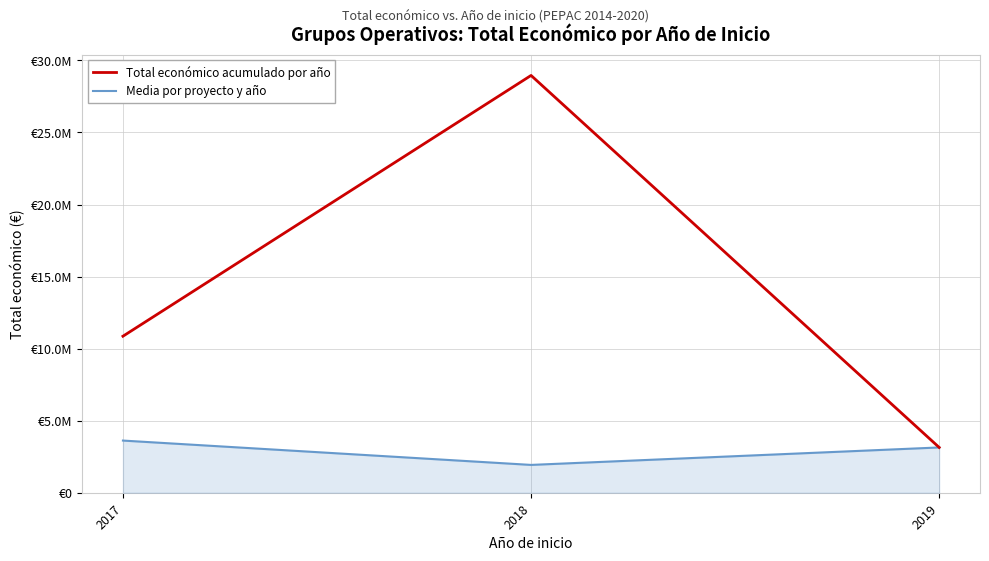

What value does the Media por proyecto y año series have at 2017?

3620113.0